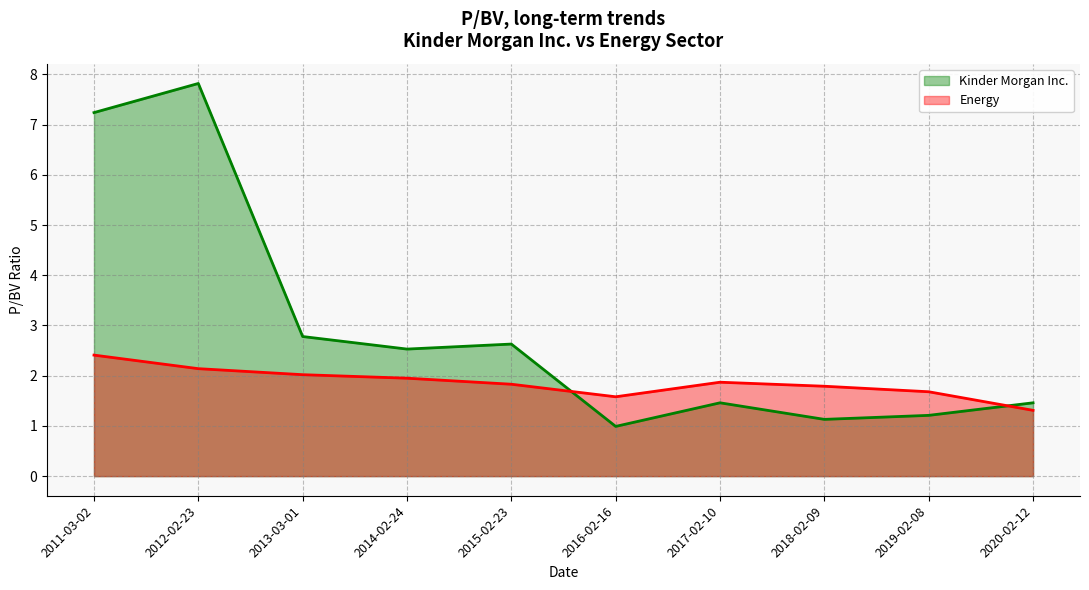

Which series has the largest range (max minus min)?

Kinder Morgan Inc.